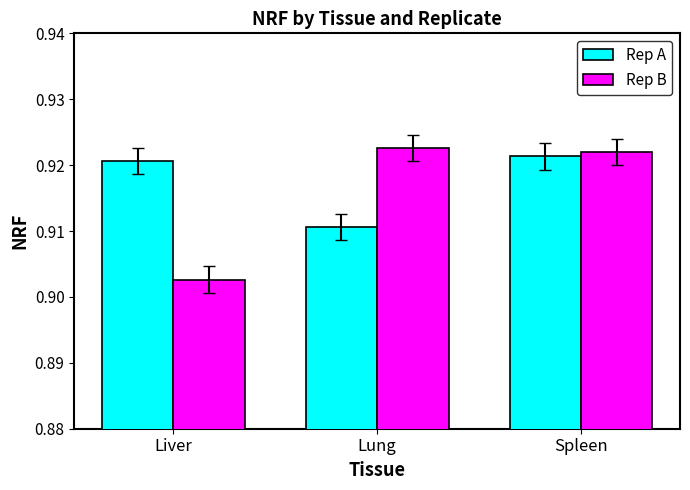

True or false: Rep B has a value of 1.7 at Spleen.

False